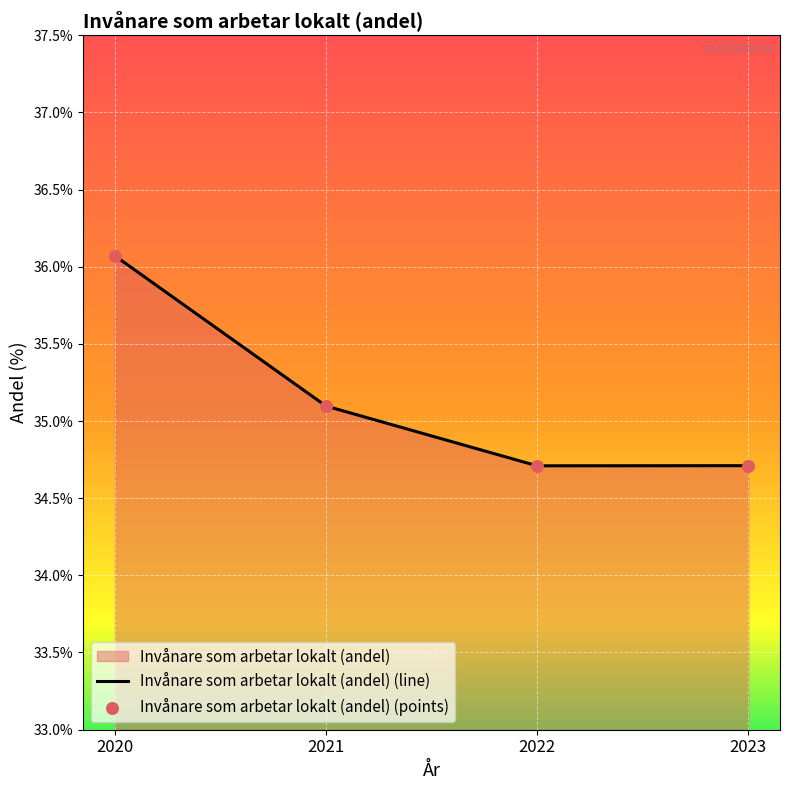

Which series reaches the minimum Y coordinate?

Invånare som arbetar lokalt (andel) (line)